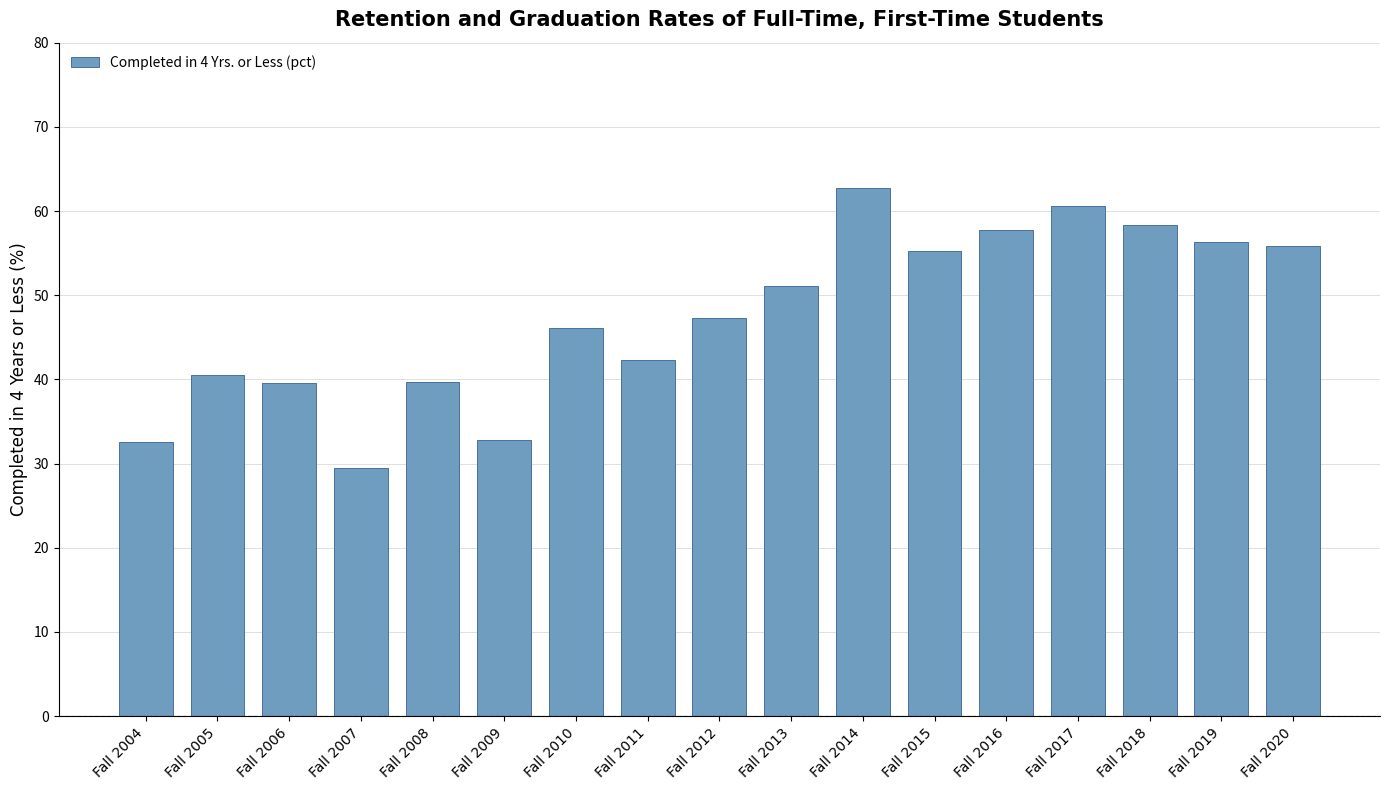

What is the approximate value at Fall 2004?

32.6